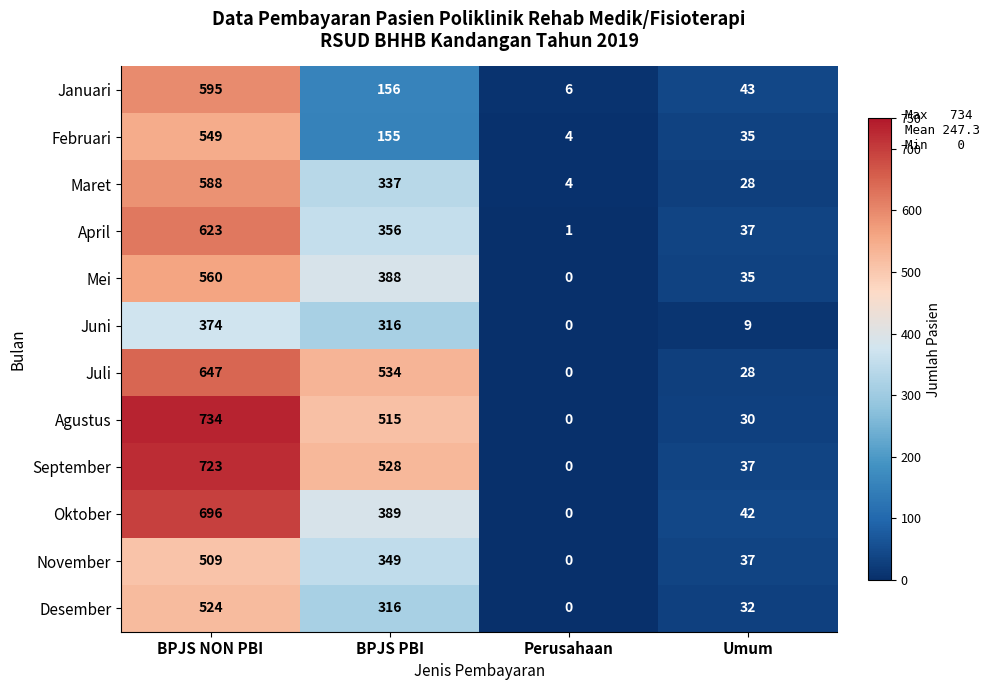

What is the total value across all series at BPJS PBI?

4339